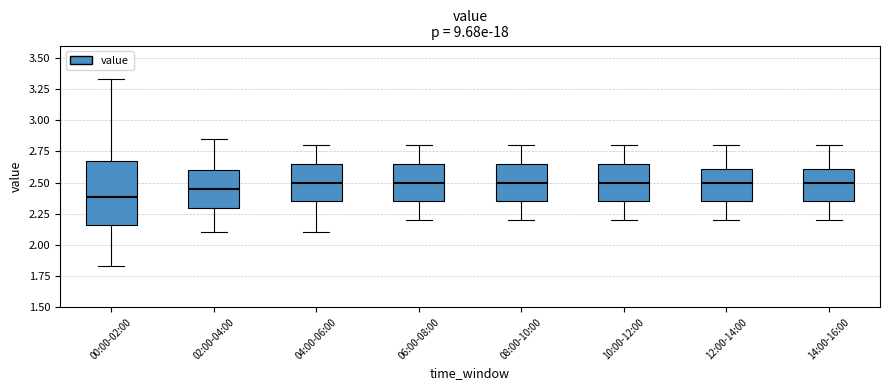

Reading left to right, transcribe this box plot: for each box, give where its median line is, the range the box spans, and where its two whiskers end, as read against the y-axis. The values are not printed on the chart, so give them approximately, as read against the axis.

00:00-02:00: median 2.40, box 2.15 to 2.70, whiskers 1.85 to 3.35
02:00-04:00: median 2.45, box 2.30 to 2.60, whiskers 2.10 to 2.85
04:00-06:00: median 2.50, box 2.35 to 2.65, whiskers 2.10 to 2.80
06:00-08:00: median 2.50, box 2.35 to 2.65, whiskers 2.20 to 2.80
08:00-10:00: median 2.50, box 2.35 to 2.65, whiskers 2.20 to 2.80
10:00-12:00: median 2.50, box 2.35 to 2.65, whiskers 2.20 to 2.80
12:00-14:00: median 2.50, box 2.35 to 2.60, whiskers 2.20 to 2.80
14:00-16:00: median 2.50, box 2.35 to 2.60, whiskers 2.20 to 2.80